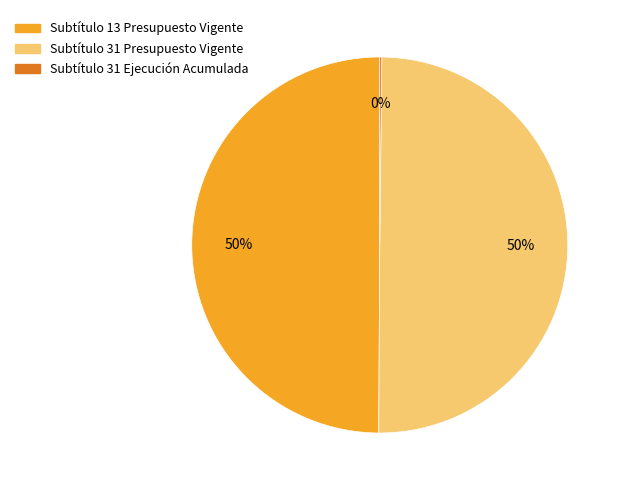

To the nearest percent, what is the average slice percentage?

33%